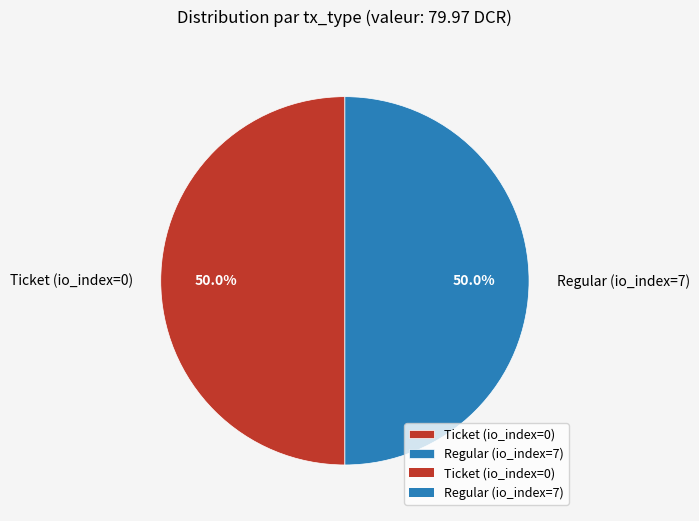

How much of the chart is everything except Ticket (io_index=0)?

50.0%